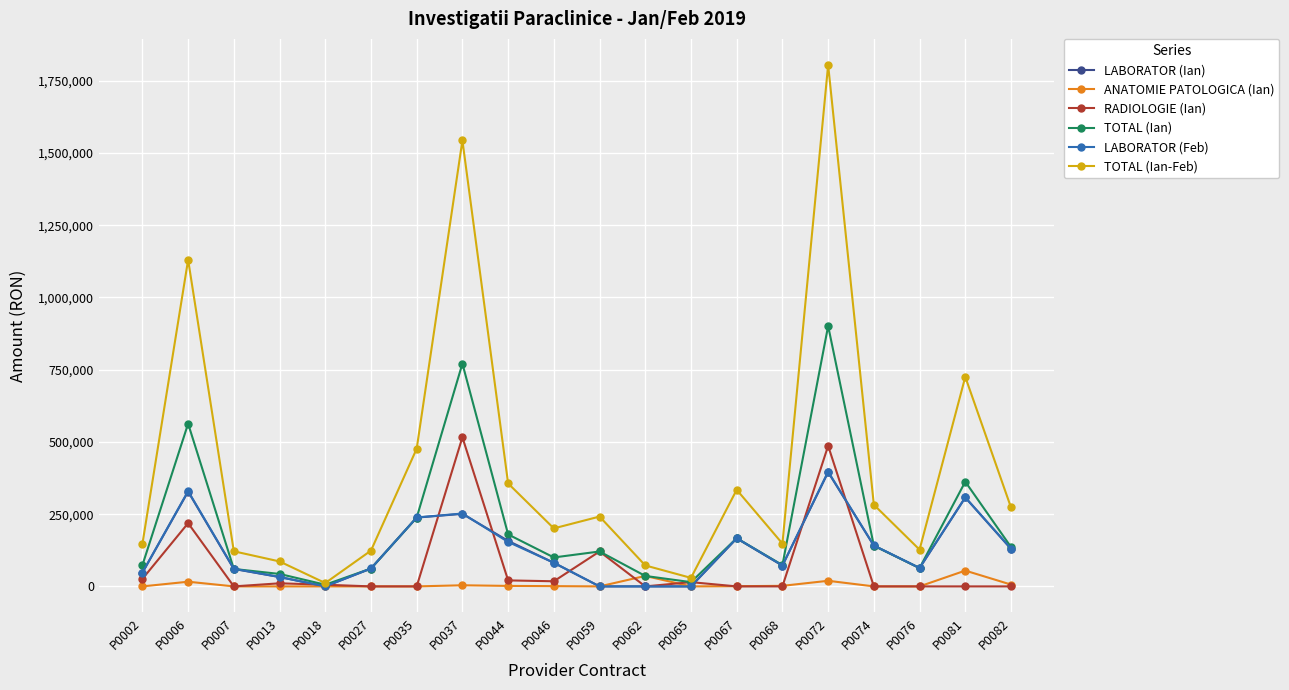

Does the chart have visible grid lines?

Yes